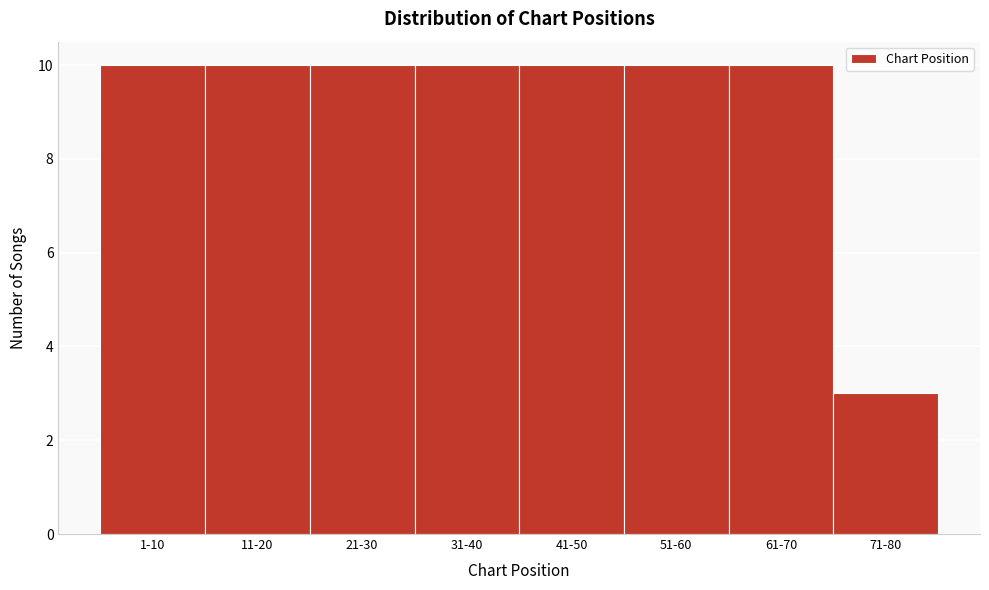

Reading left to right, extract all data points from this chart.

10	10	10	10	10	10	10	3